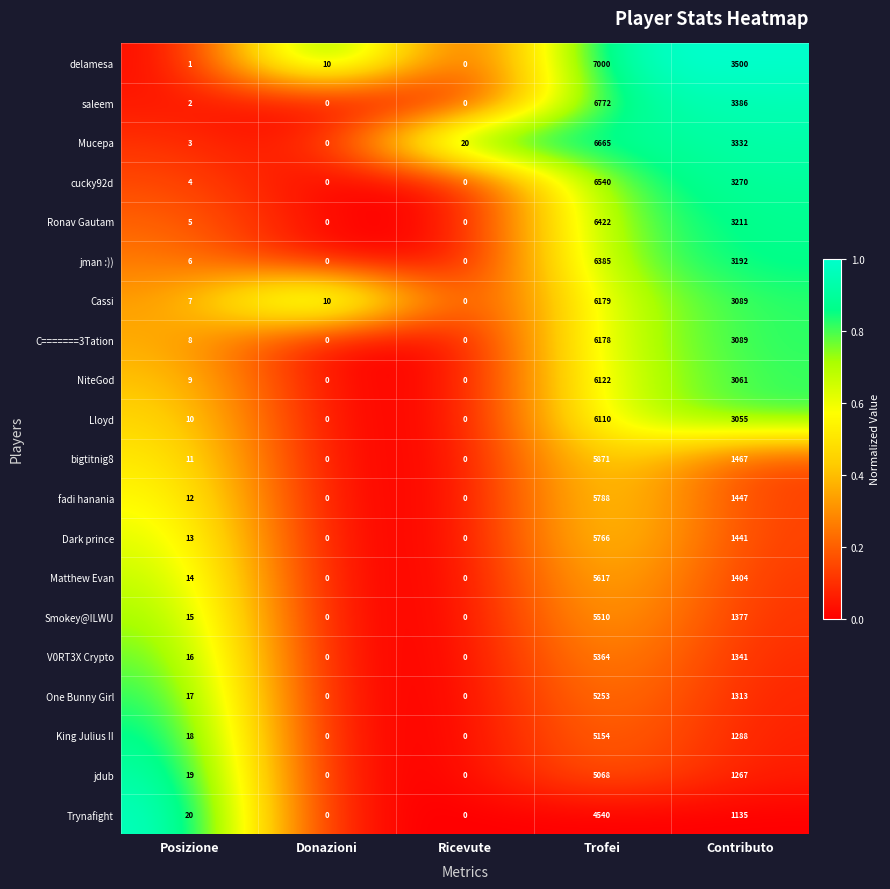

What is the maximum value shown in the chart?

7000